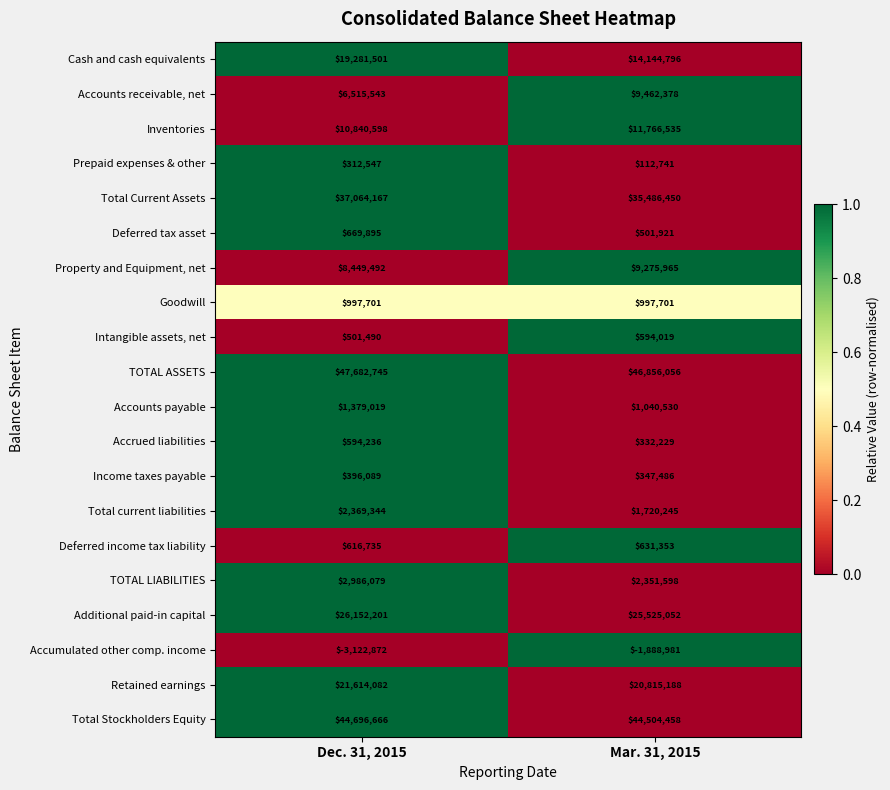

What is the maximum value for Cash and cash equivalents?

19281501